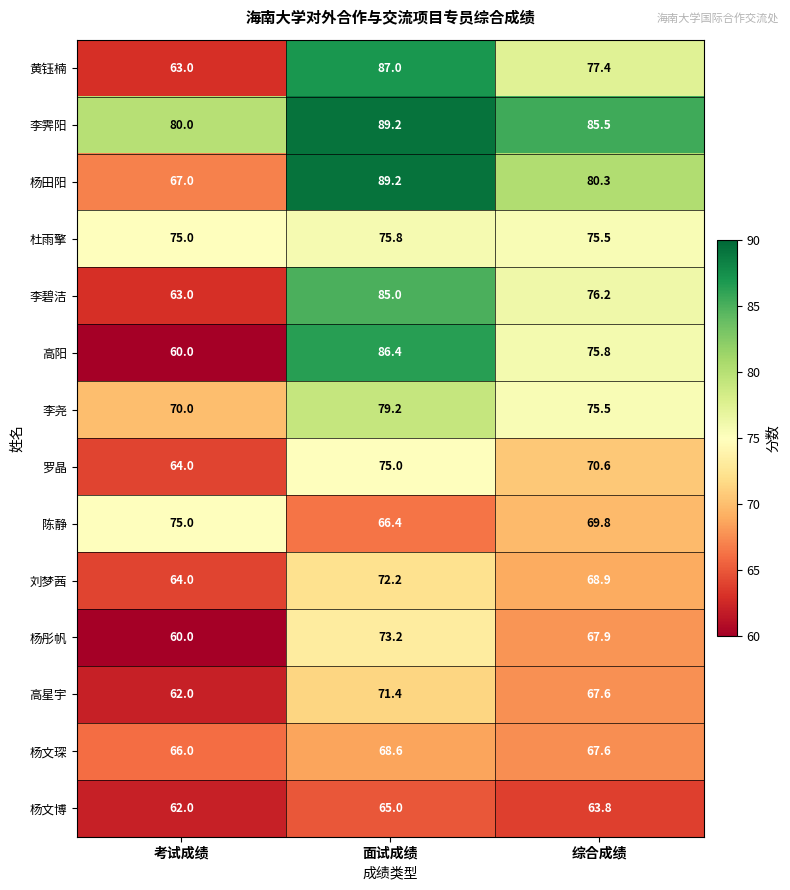

What is the difference between the highest and lowest values at 综合成绩?

21.7